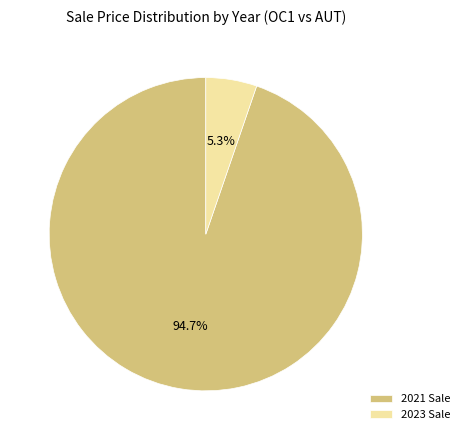

What percentage is the 2021 slice, to the nearest percent?

95%